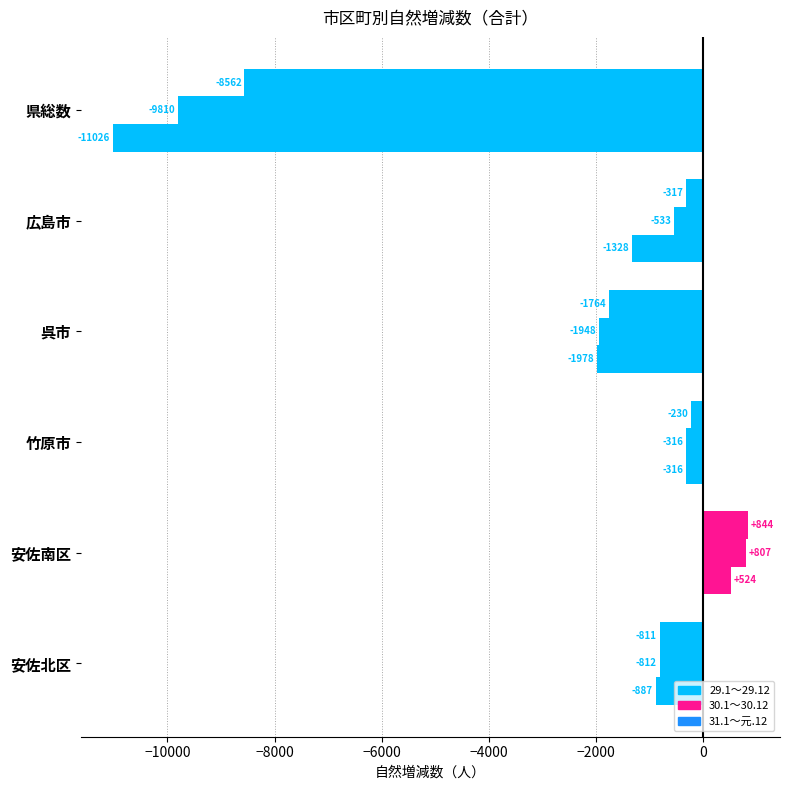

How many distinct data groups are displayed?

3